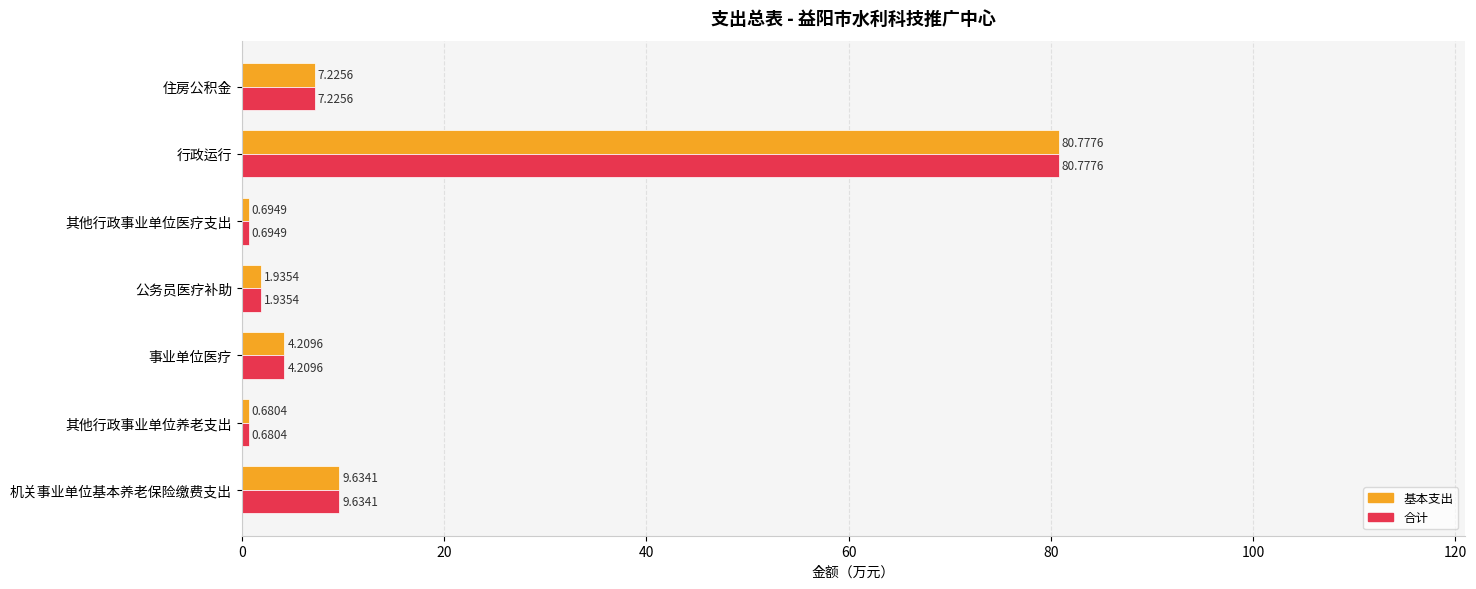

At which label is 合计 closest to 40?

机关事业单位基本养老保险缴费支出